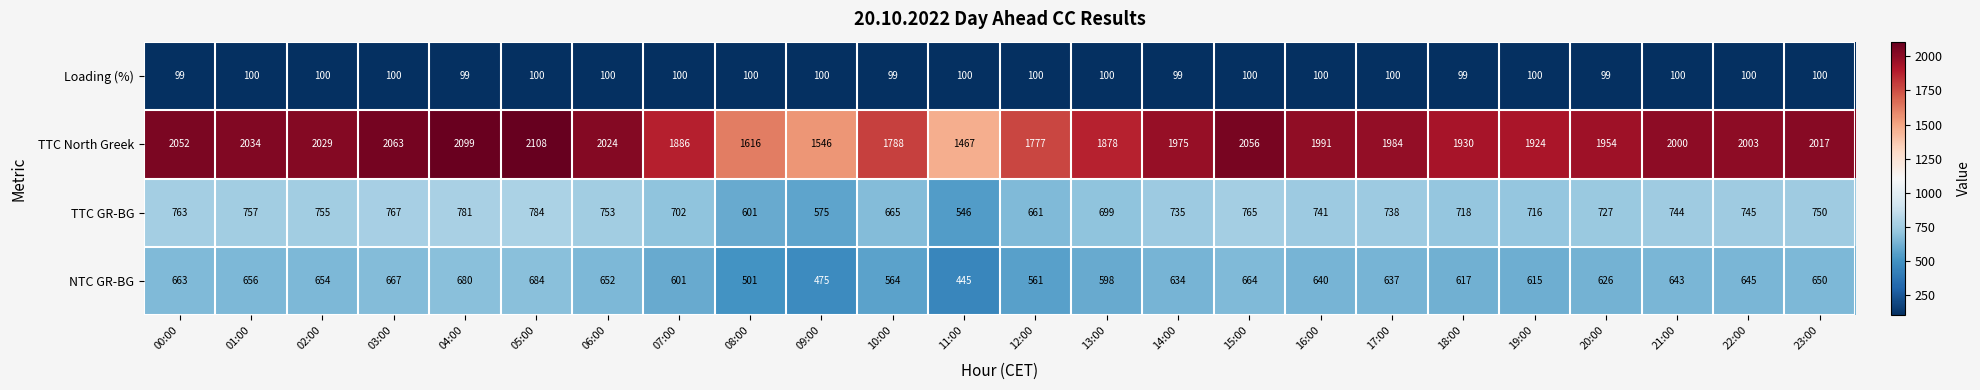

At how many categories does at least one series exceed 852?

24